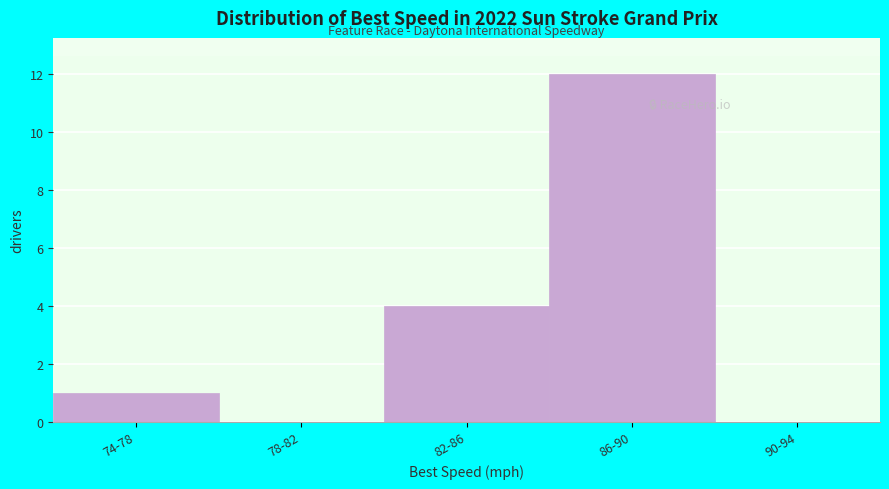

Reading left to right, extract all data points from this chart.

74-78=1	78-82=0	82-86=4	86-90=12	90-94=0